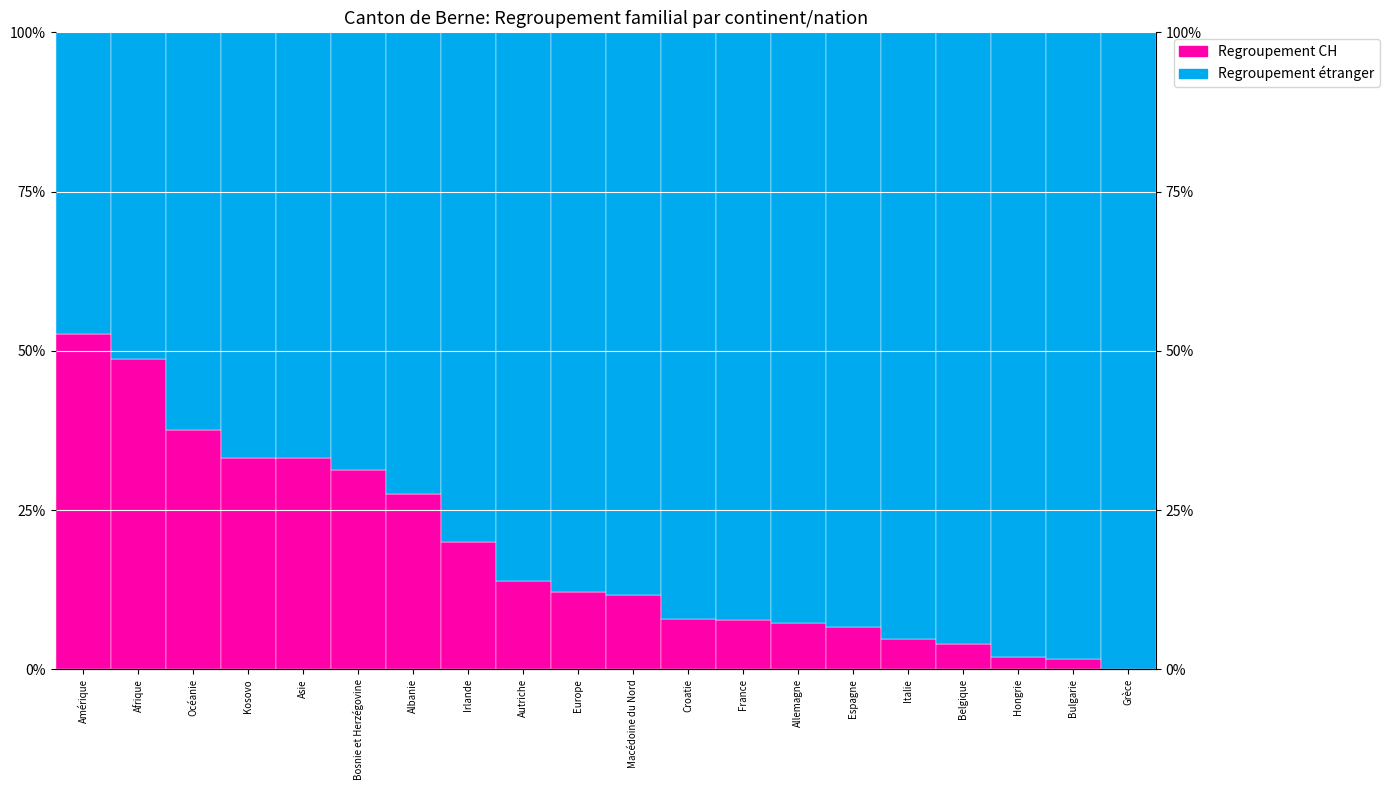

How many positive values does the Regroupement familial de suisses/-ses series have?

19